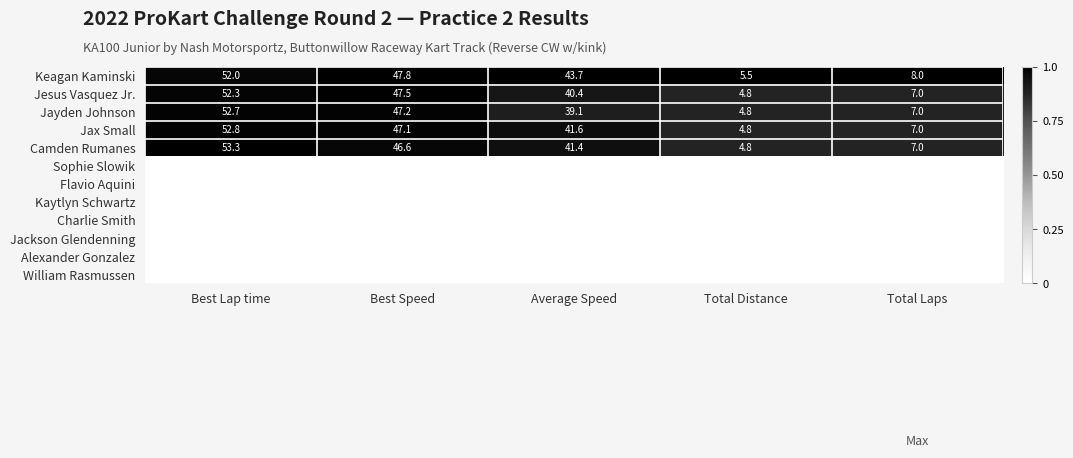

The Keagan Kaminski series shows 8.0 at Total Laps. True or false?

True